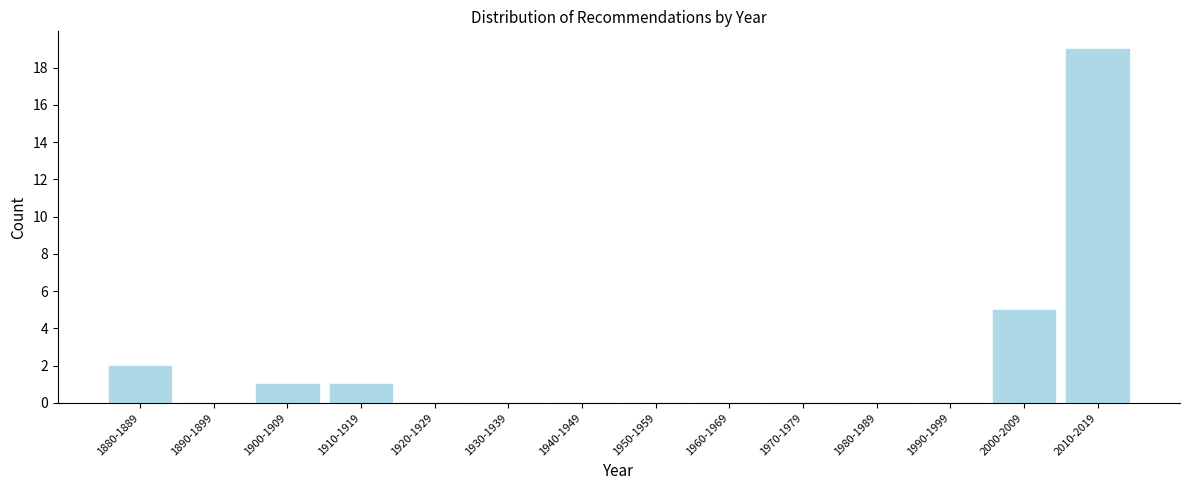

Reading left to right, extract all data points from this chart.

1880-1889=2	1890-1899=0	1900-1909=1	1910-1919=1	1920-1929=0	1930-1939=0	1940-1949=0	1950-1959=0	1960-1969=0	1970-1979=0	1980-1989=0	1990-1999=0	2000-2009=5	2010-2019=19